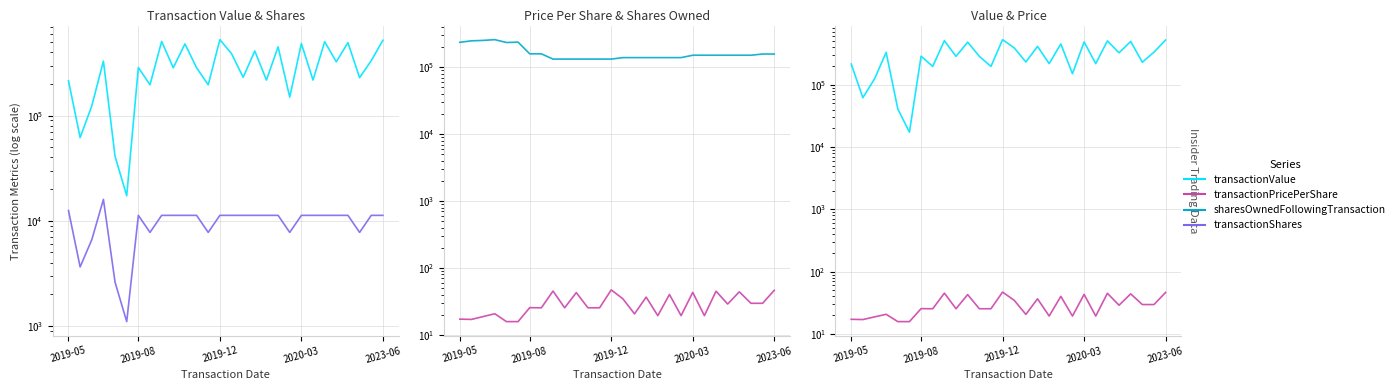

True or false: transactionPricePerShare and transactionShares intersect in this chart.

False